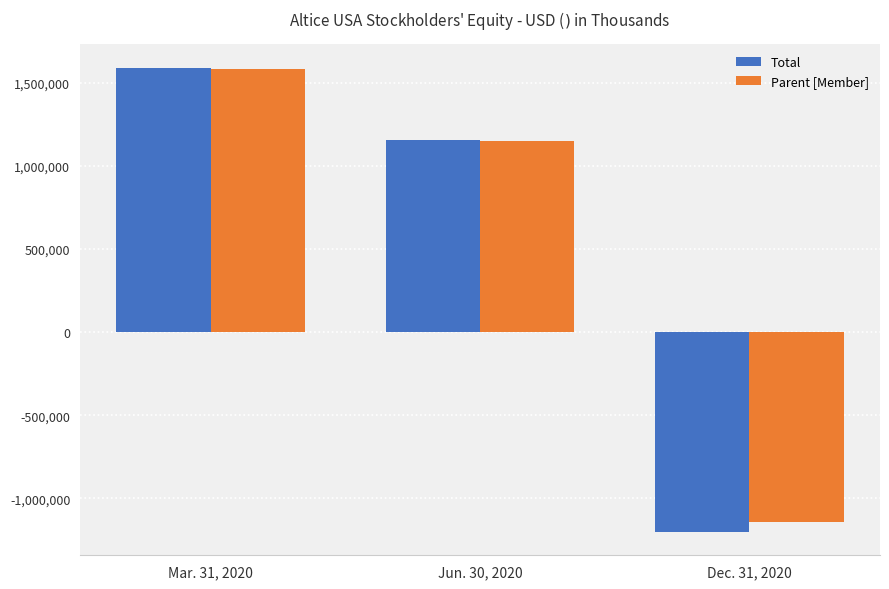

List the labels in order of Parent [Member] value, largest first.

Mar. 31, 2020, Jun. 30, 2020, Dec. 31, 2020